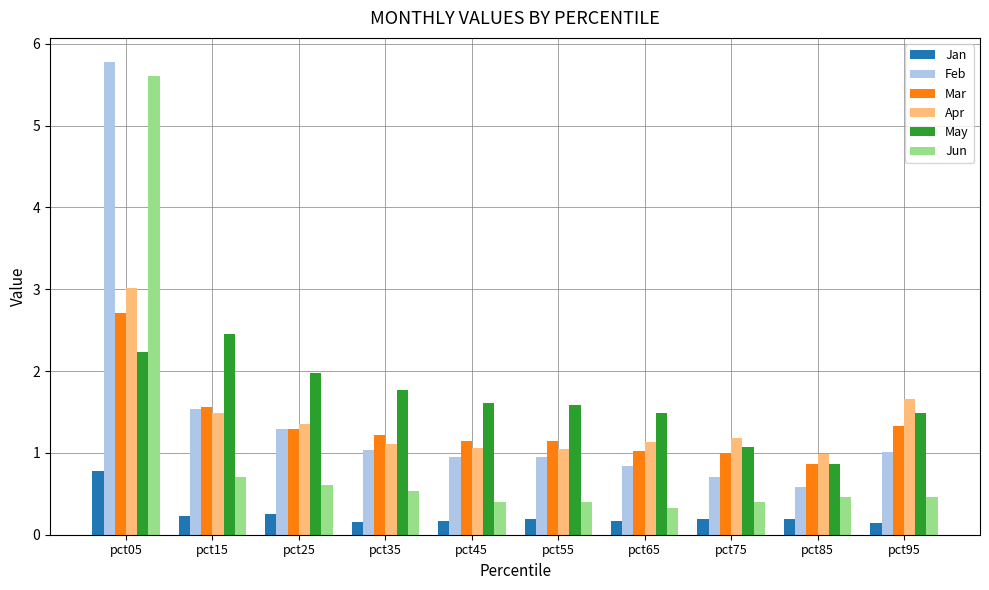

At how many categories does at least one series exceed 2?

2